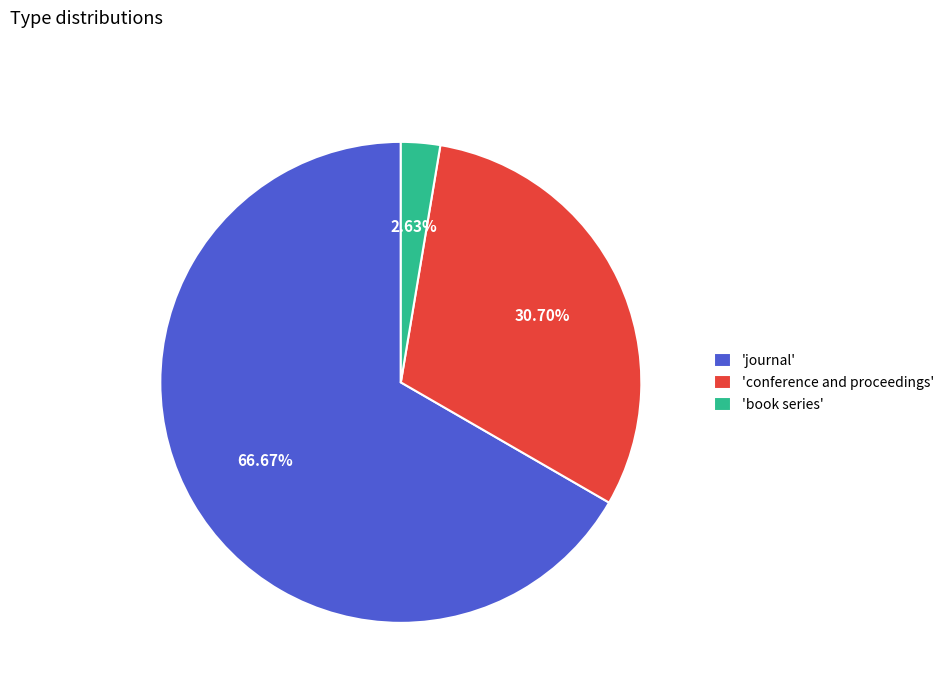

Do 'journal' and 'conference and proceedings' together represent more than half of the pie?

Yes